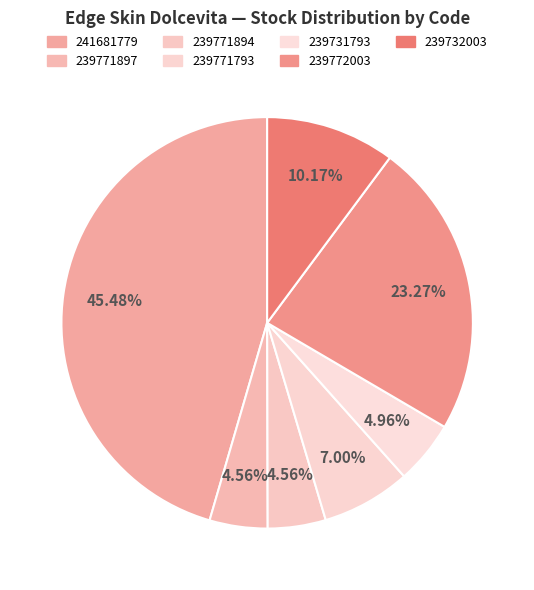

How many slices are in this pie chart?

7